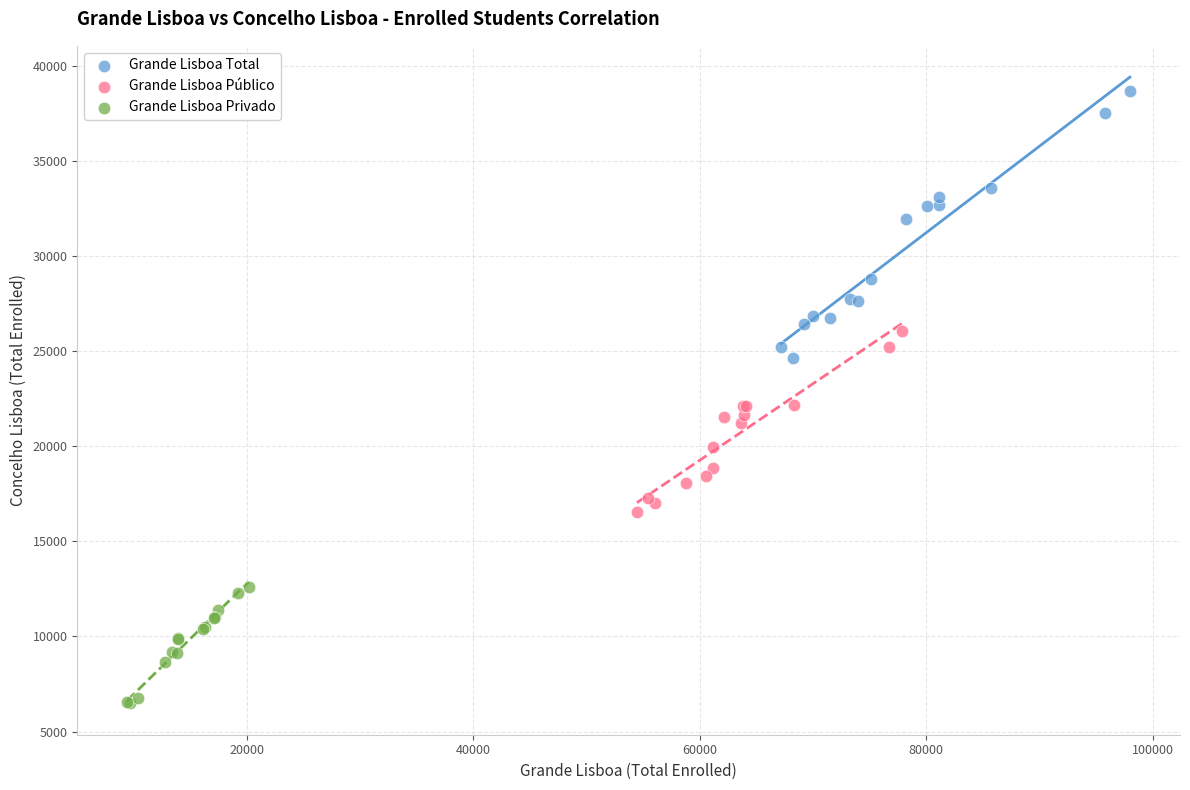

Which series contains the lowest Y value?

Grande Lisboa Privado